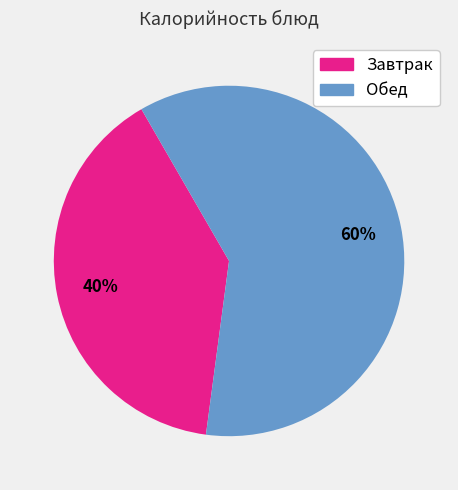

Is there a majority slice in this chart?

Yes